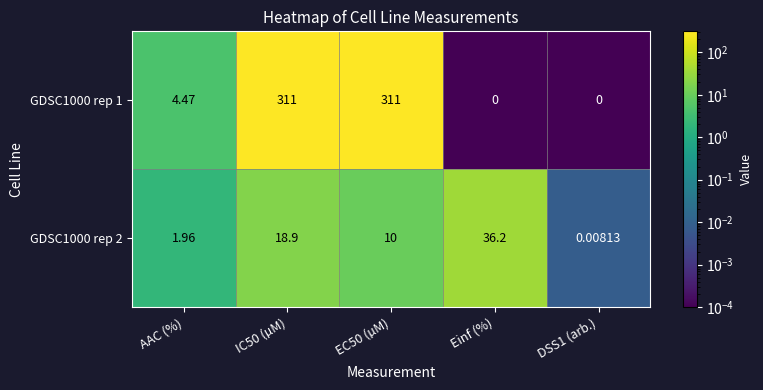

List the series in order of their peak value, highest first.

GDSC1000 rep 1, GDSC1000 rep 2